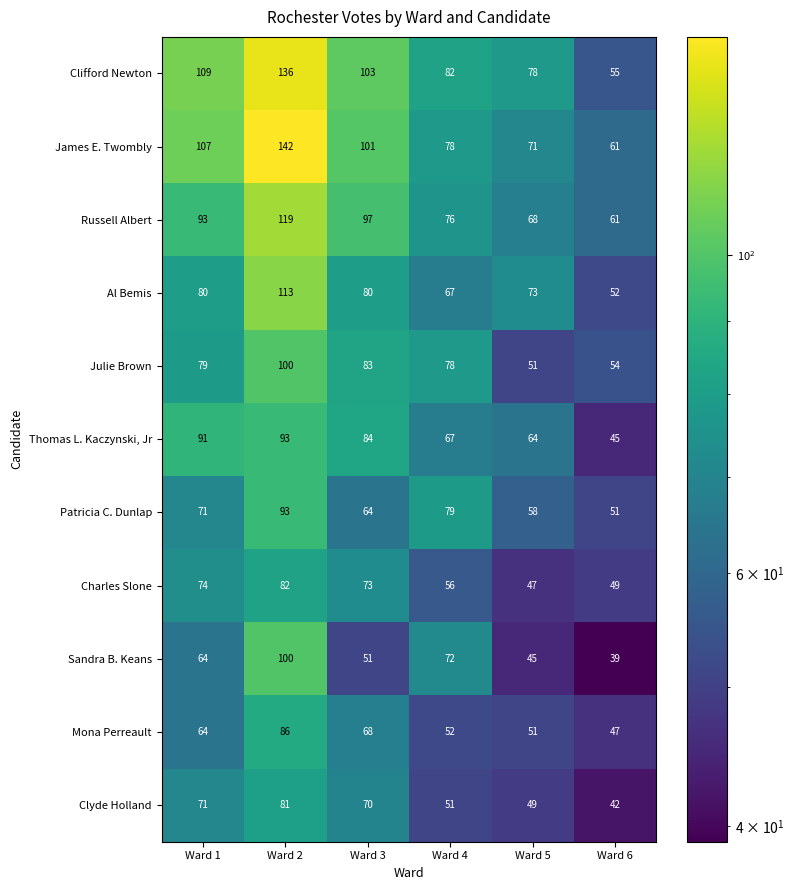

The value of Sandra B. Keans at Ward 5 is 45. True or false?

True